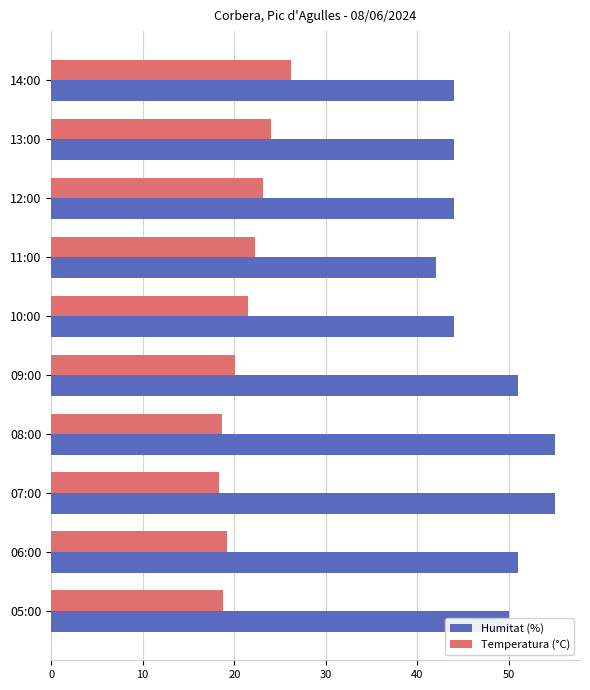

What is the difference between the highest and lowest values at 14:00?

17.8